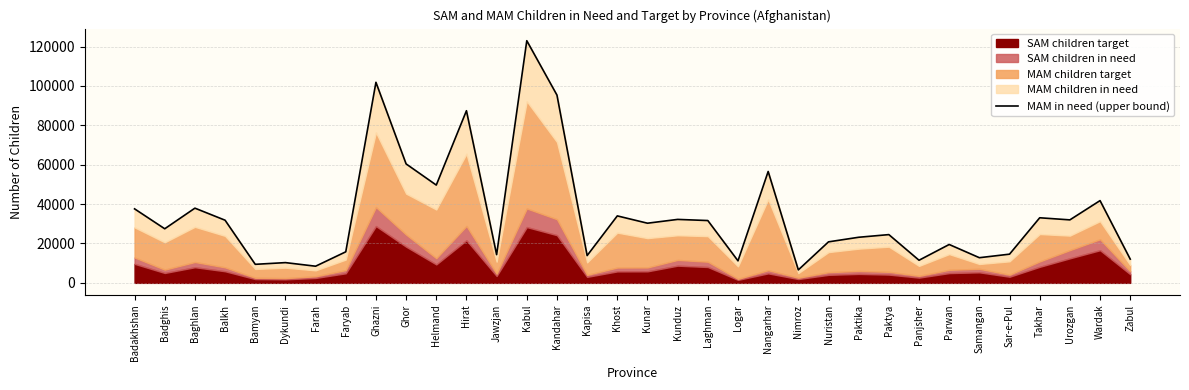

Which has a higher value, Paktika or Panjsher?

Paktika